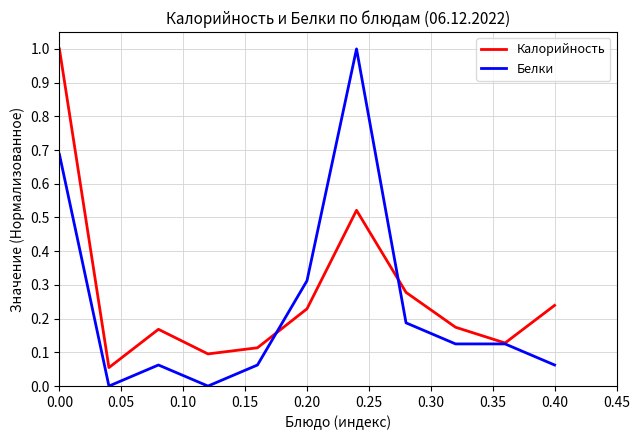

What is the highest value of the Белки series?

1.0